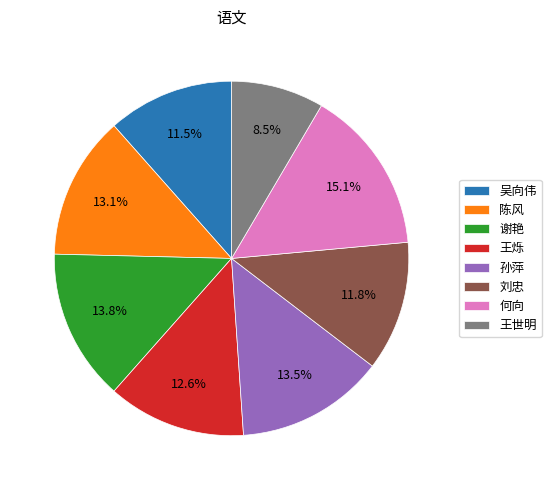

Count the number of slices in the pie.

8